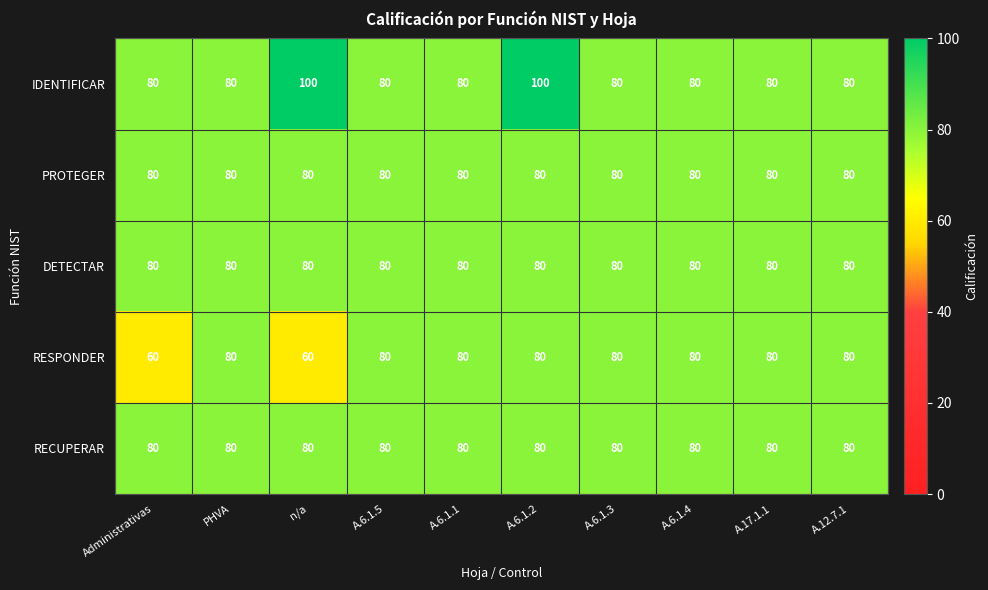

What is the lowest value of the IDENTIFICAR series?

80